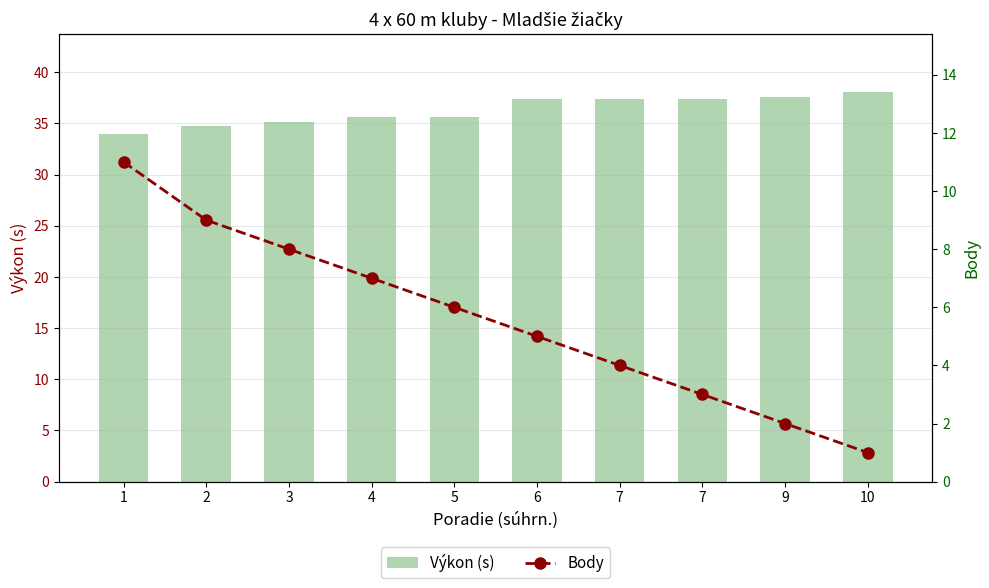

At 7, list the series in order from smallest to largest.

Body, Výkon (s)